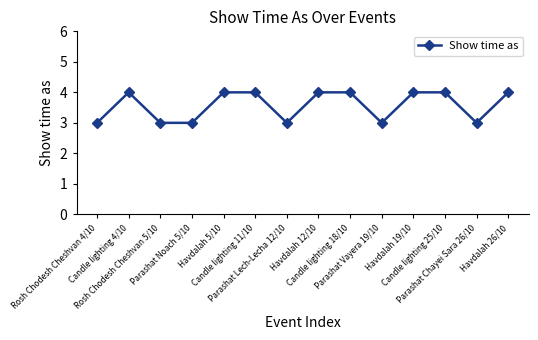

What is the minimum value shown in the chart?

3